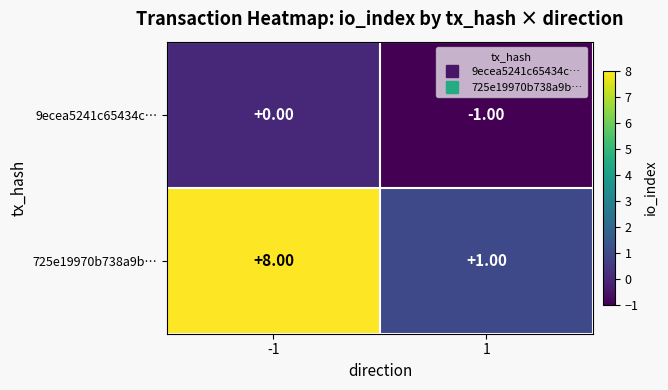

What is the maximum value shown in the chart?

8